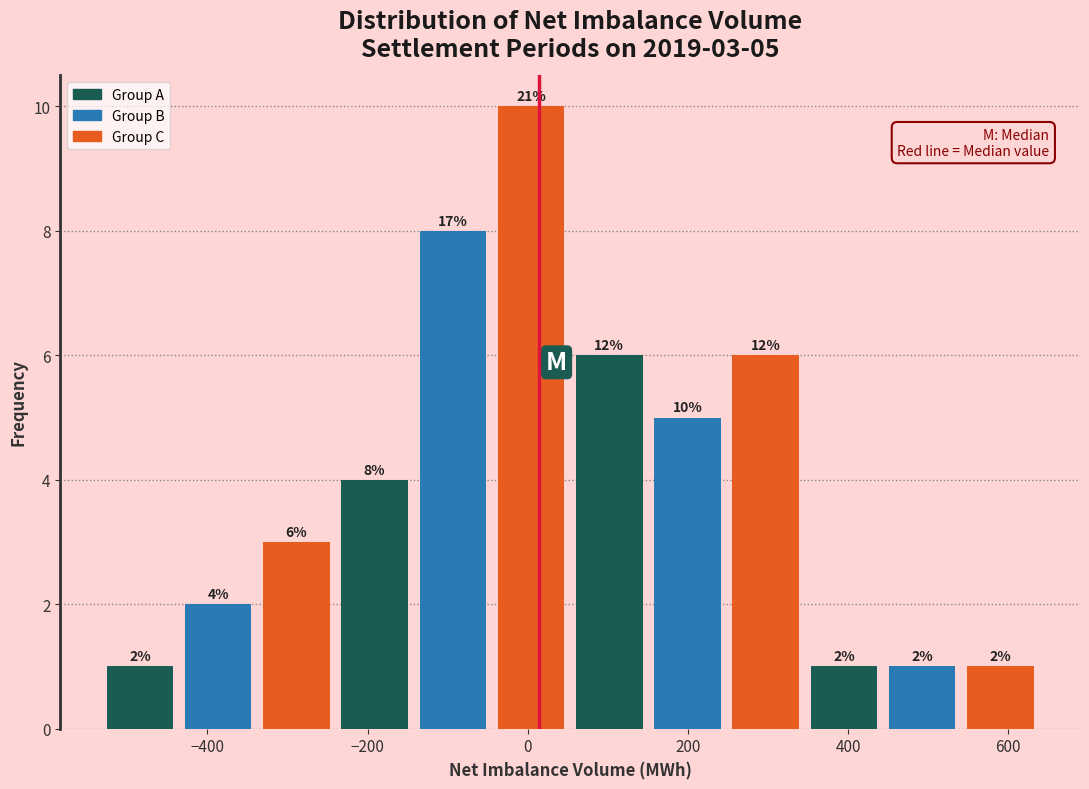

Over which range of the x-axis is the bar tallest?

-40 to 60